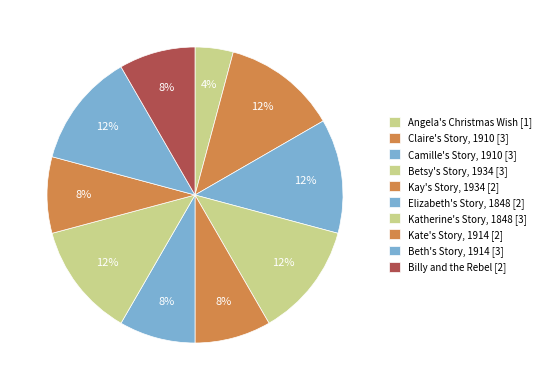

What is the total percentage of Betsy's Story, 1934 and Beth's Story, 1914?

25.0%